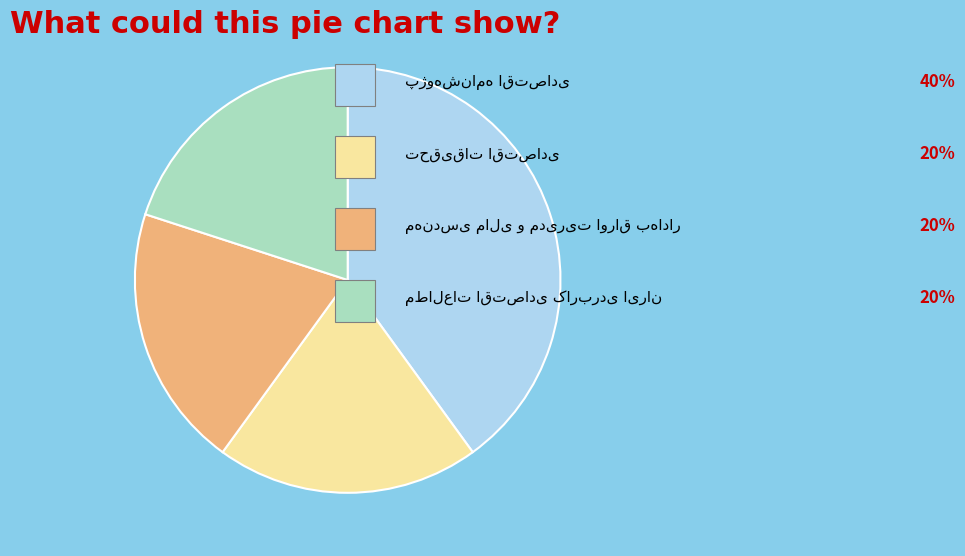

Is there any slice that represents more than half of the pie?

No